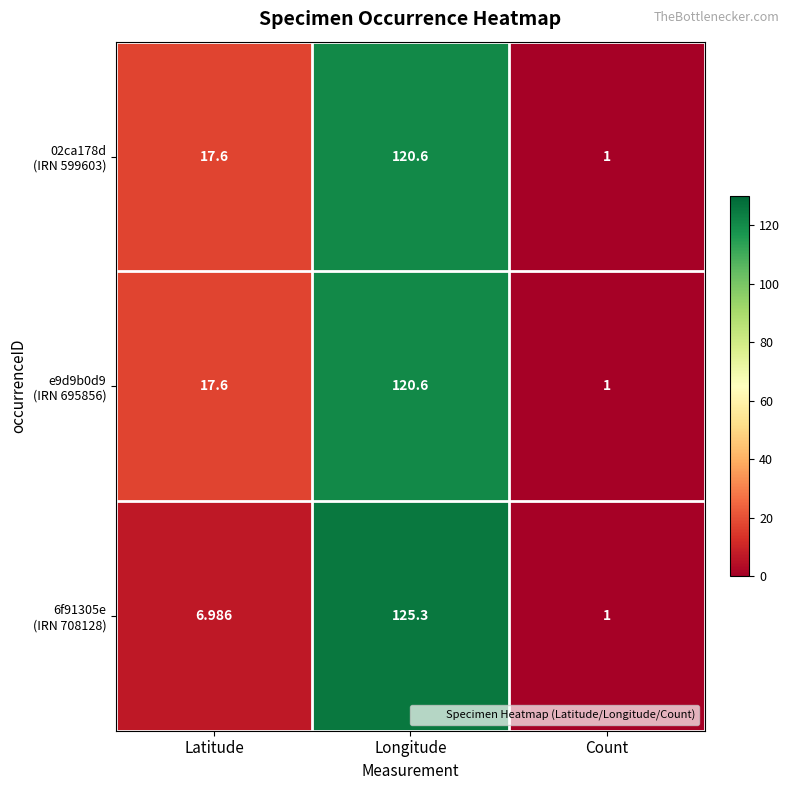

At which category is the sum across all series the highest?

Longitude